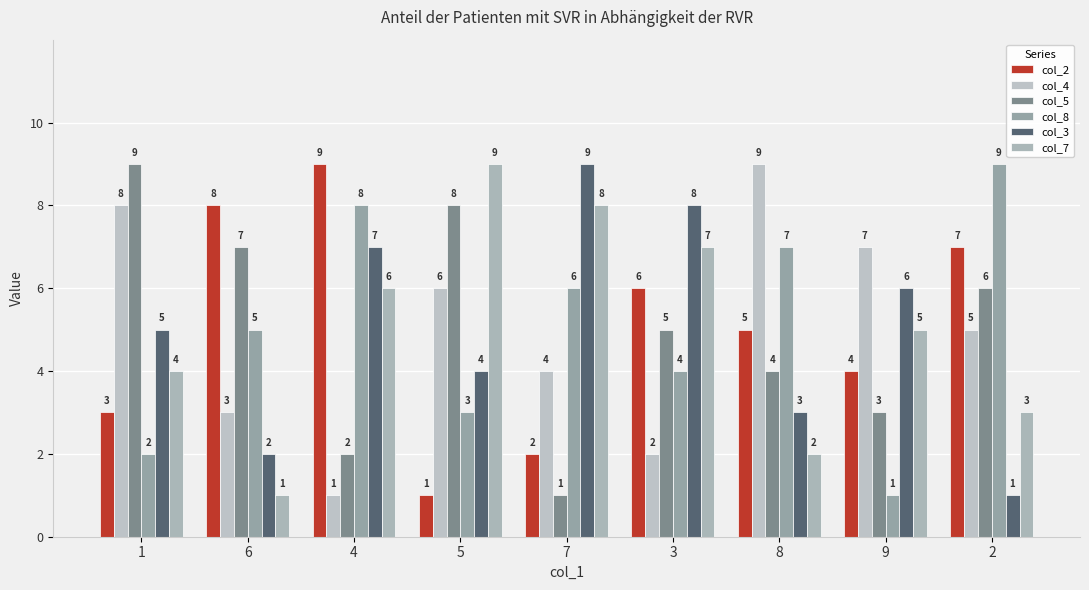

What is the minimum value shown in the chart?

1